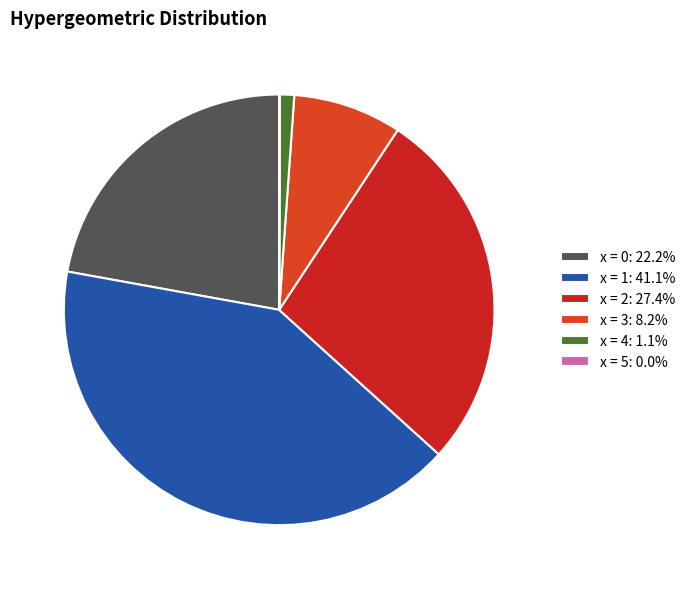

To the nearest percent, what is the average slice percentage?

17%